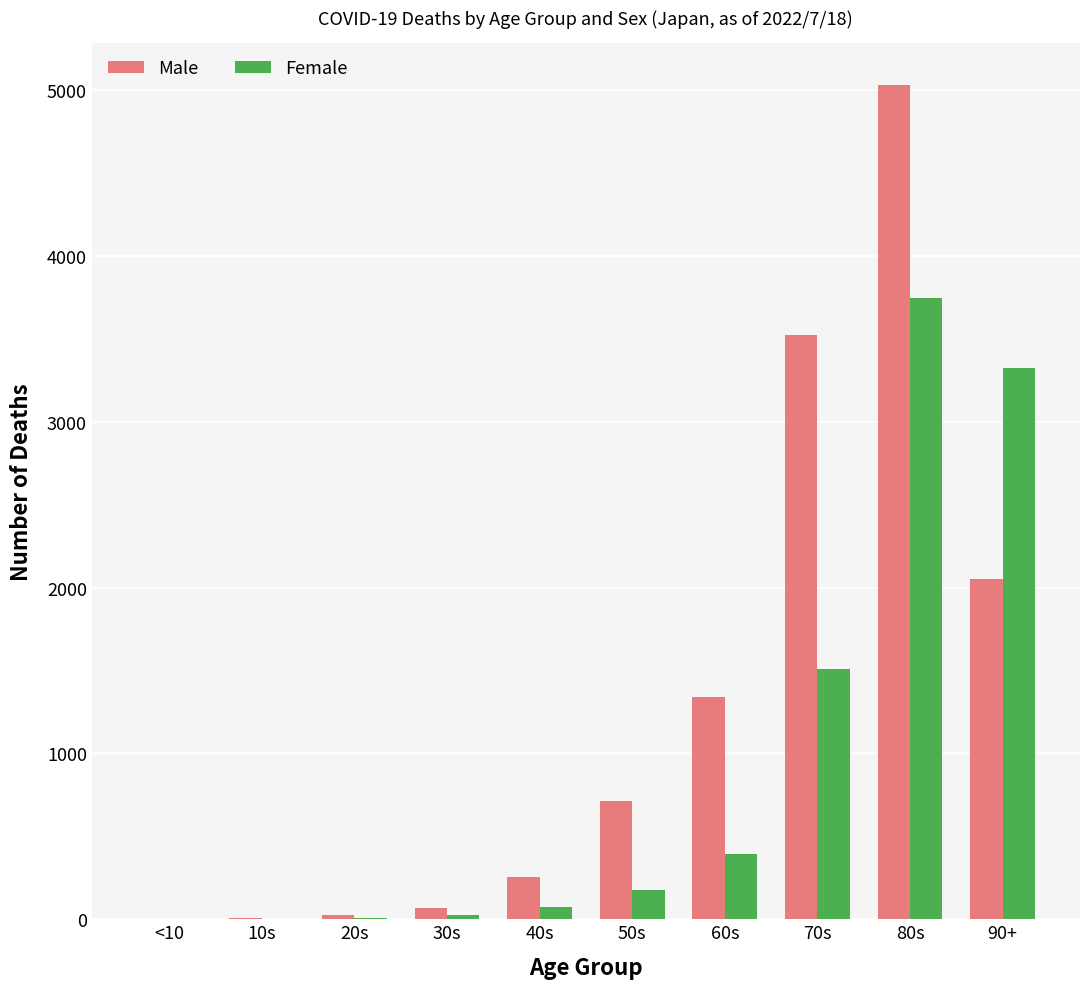

At which label is Female closest to 1874?

70s